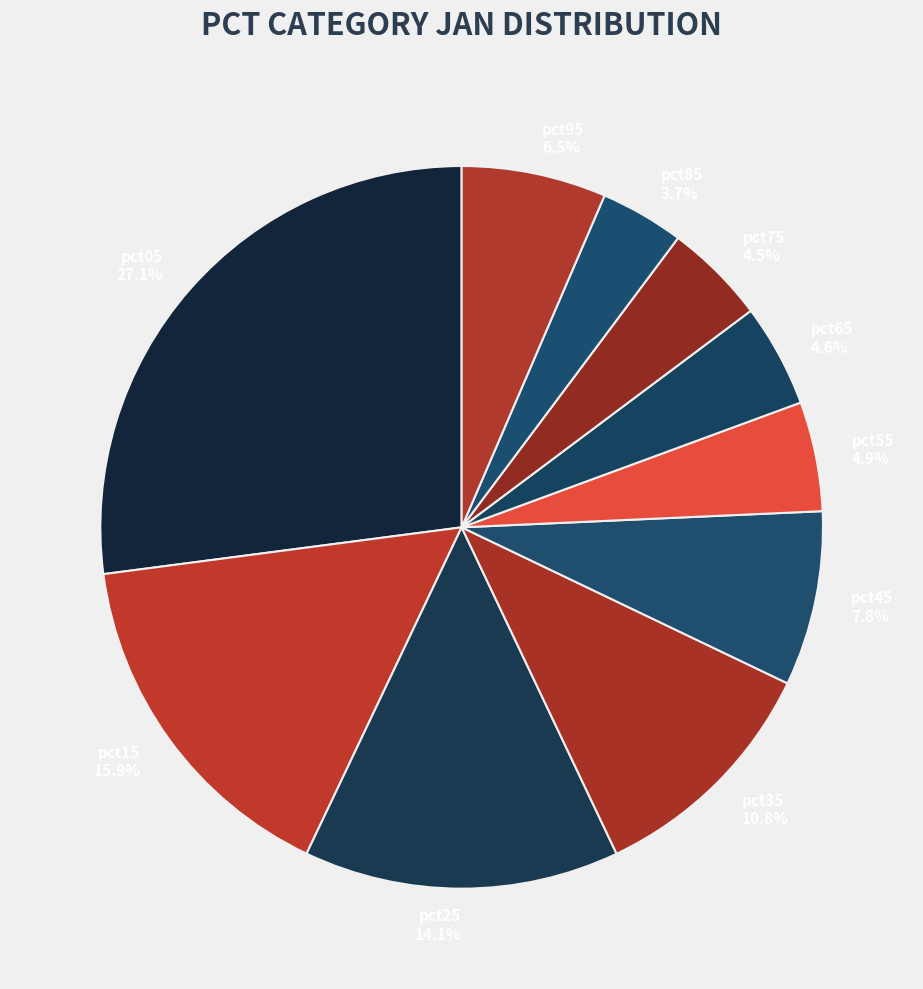

Which category has the smallest portion of the pie?

pct85